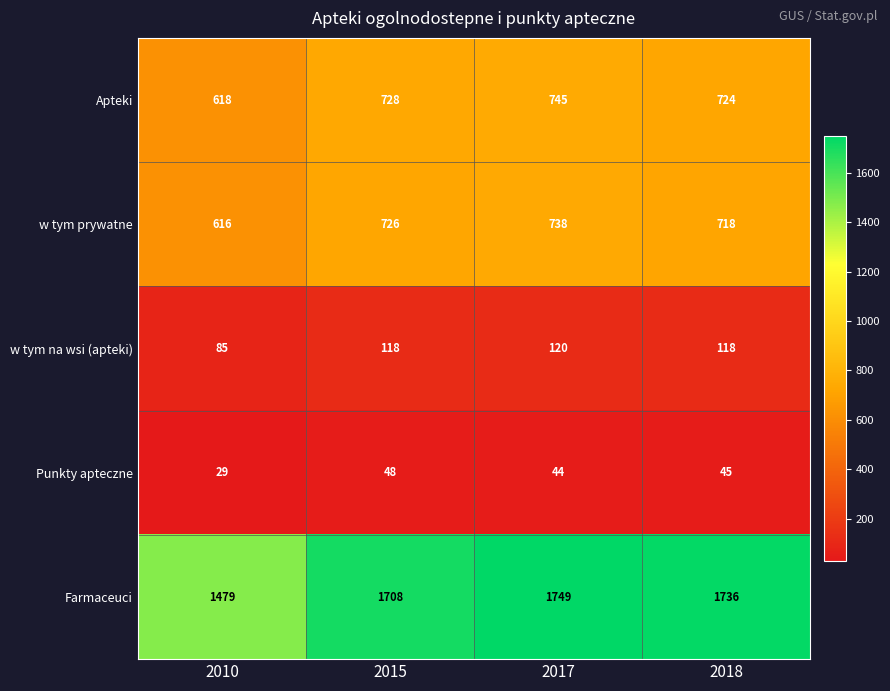

What is the difference between the Apteki values at 2018 and 2017?

21